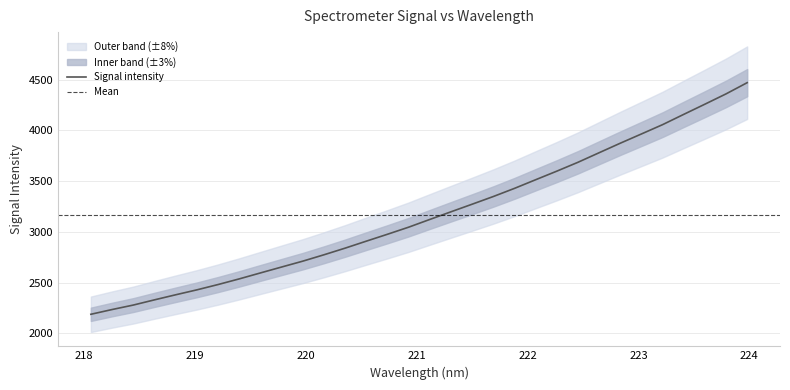

Reading right to left, extract all data points from this chart.

4469.4	4359.0	4257.4	4157.2	4055.8	3964.1	3872.9	3779.0	3684.9	3597.5	3512.9	3427.8	3347.5	3271.8	3196.9	3121.6	3045.3	2975.6	2907.6	2838.7	2773.2	2710.4	2652.6	2594.3	2535.6	2479.9	2427.5	2378.9	2329.0	2277.6	2233.6	2186.9